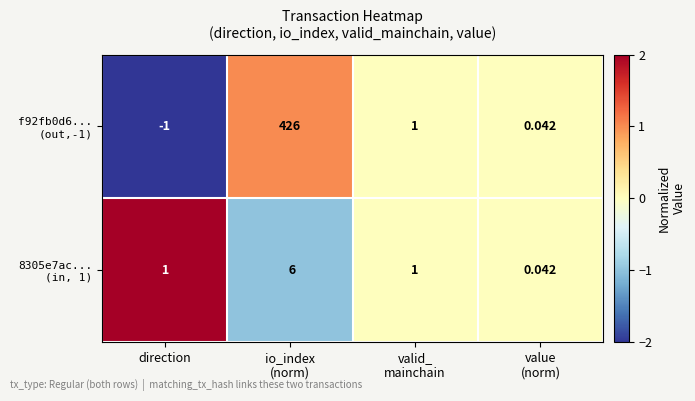

Count the number of categories in the chart.

4